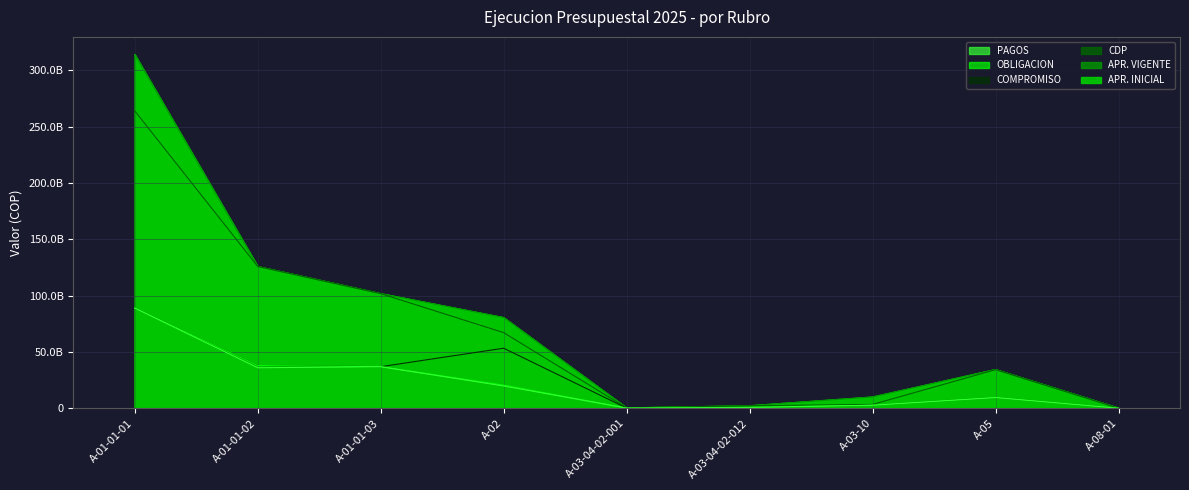

Does the chart display data point markers on the line(s)?

No